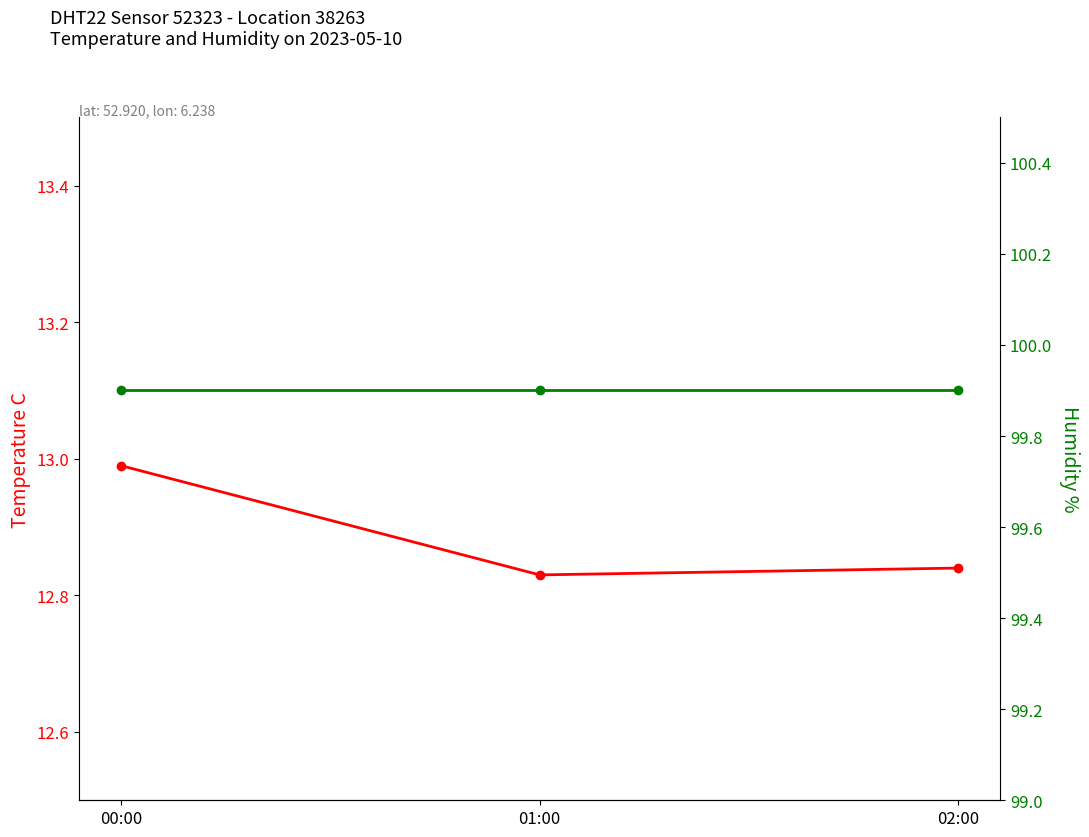

What is the sum of the humidity values at 02:00 and 01:00?

199.8